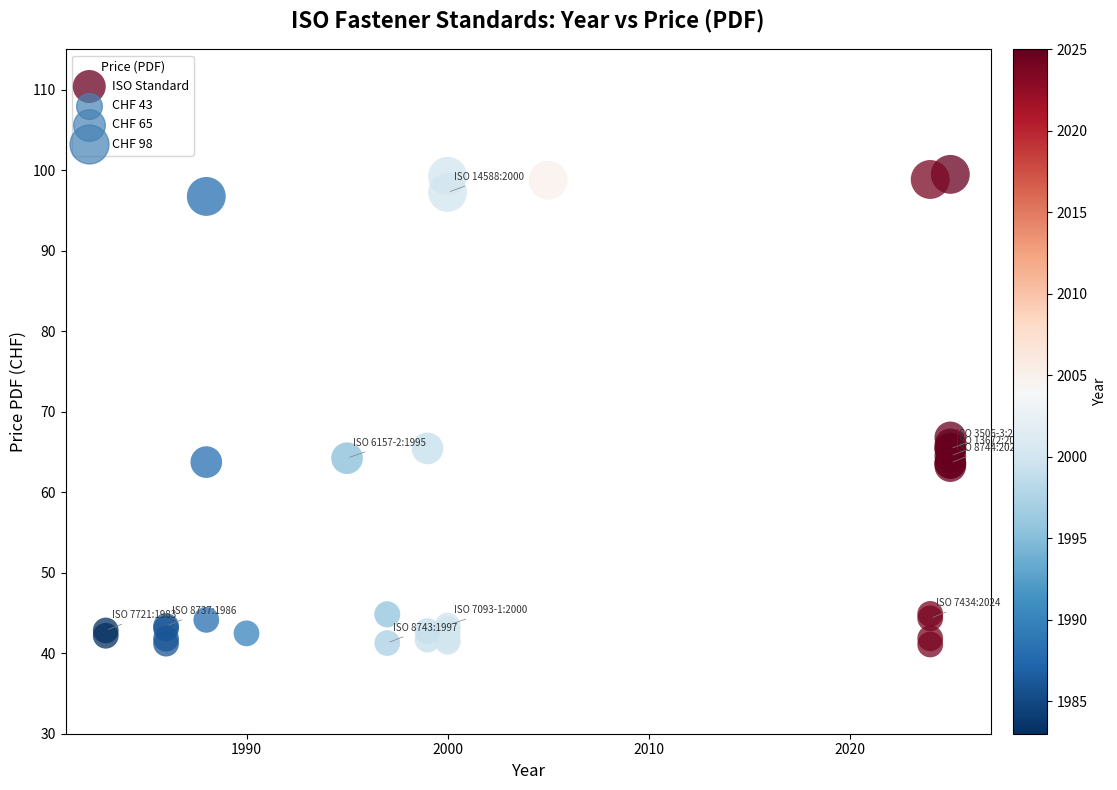

What Y value in the scatter plot is closest to 70?

66.8